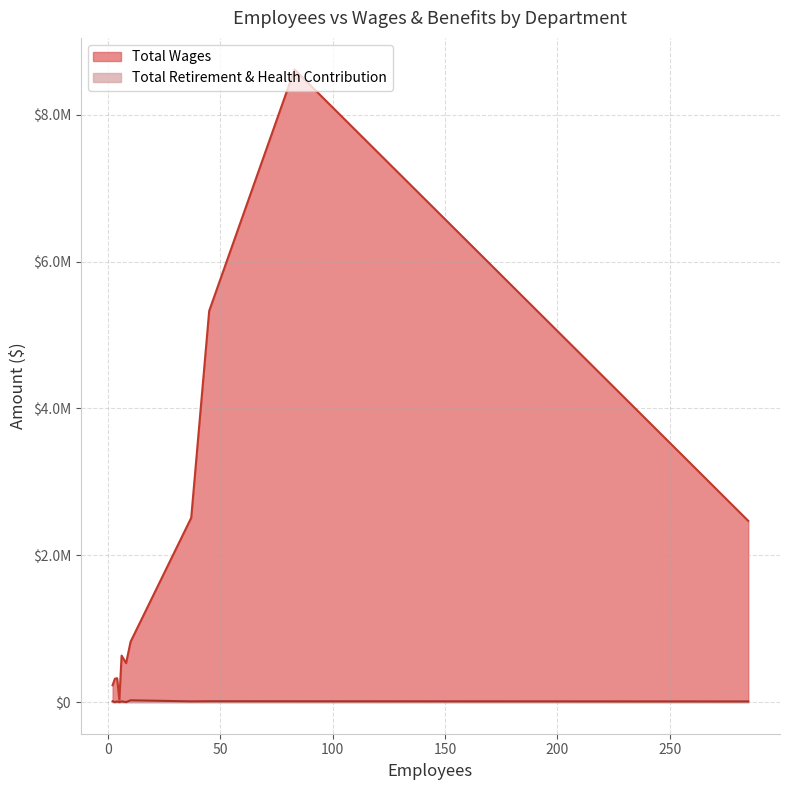

What is the difference between the maximum and minimum values in the Total Wages series?

8582737